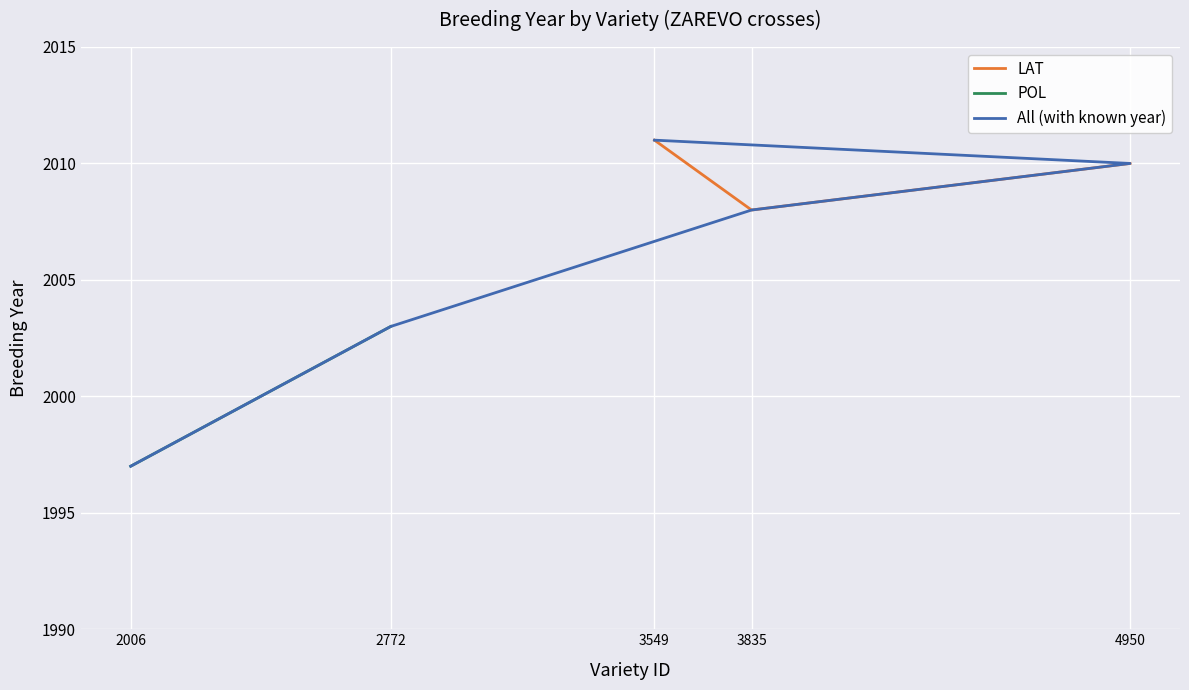

True or false: LAT has a value of 3318 at 4950.

False